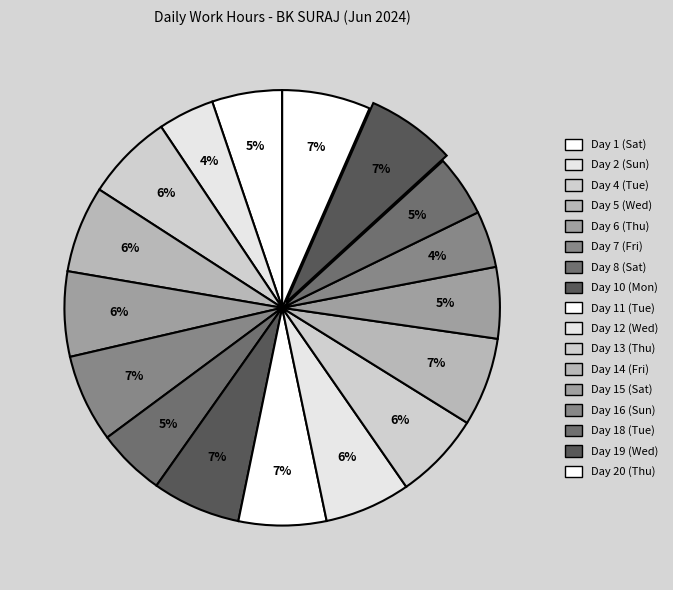

Count the number of slices in the pie.

17